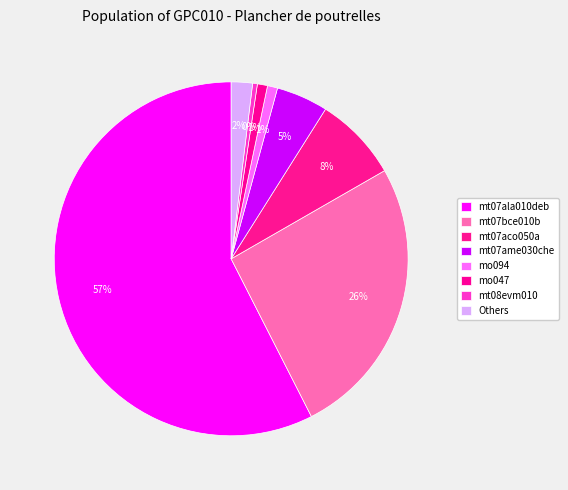

True or false: mt08evm010 accounts for 9% of the total.

False